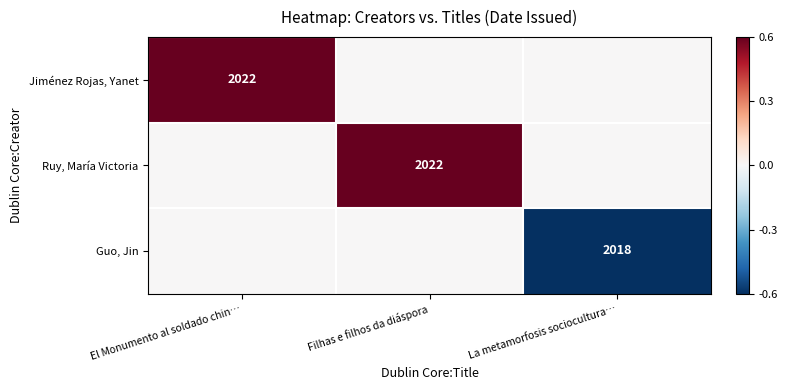

The Jiménez Rojas, Yanet series shows 2022 at El Monumento al soldado chin…. True or false?

True